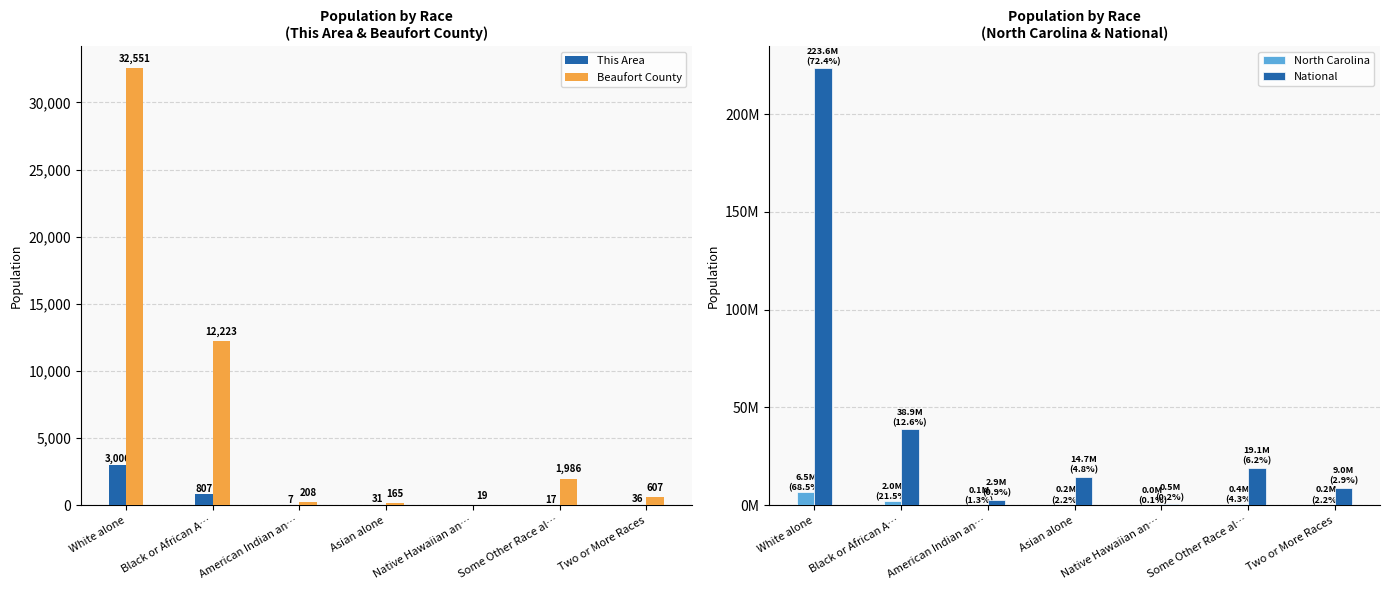

What is the label of the 3rd bar from the right?

Native Hawaiian an…